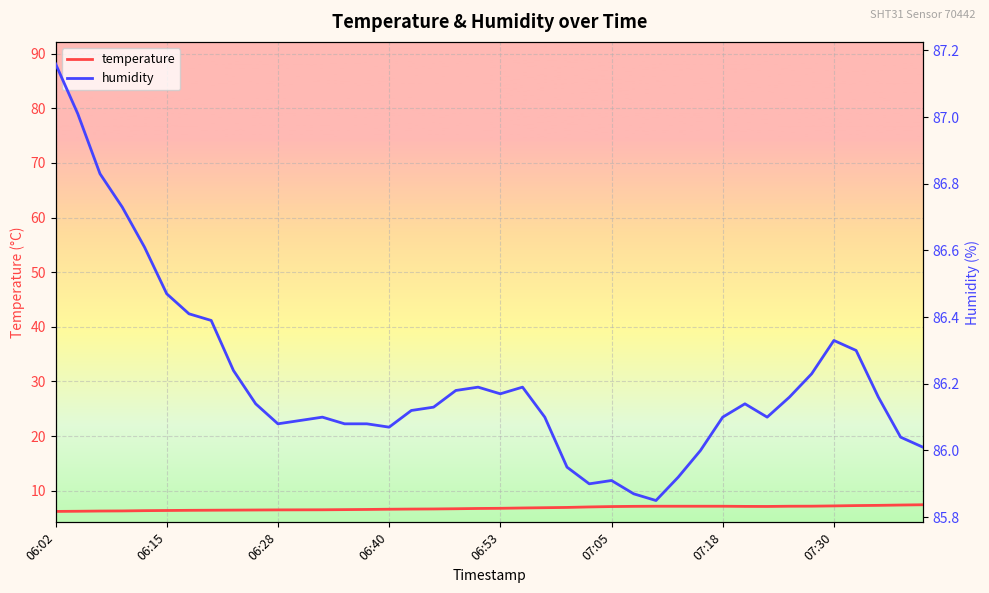

Which series has the largest total across all categories?

humidity